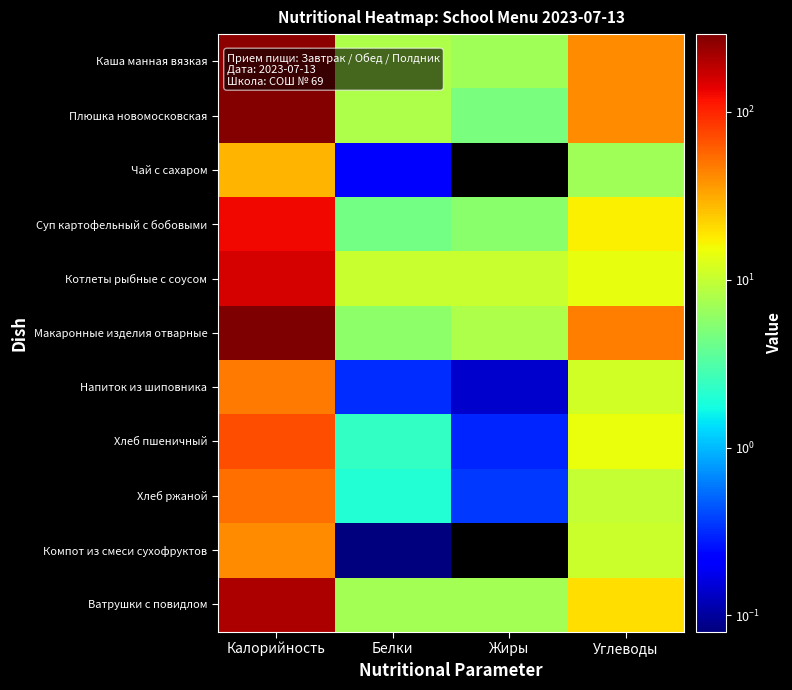

Between Белки and Калорийность, which is larger?

Калорийность